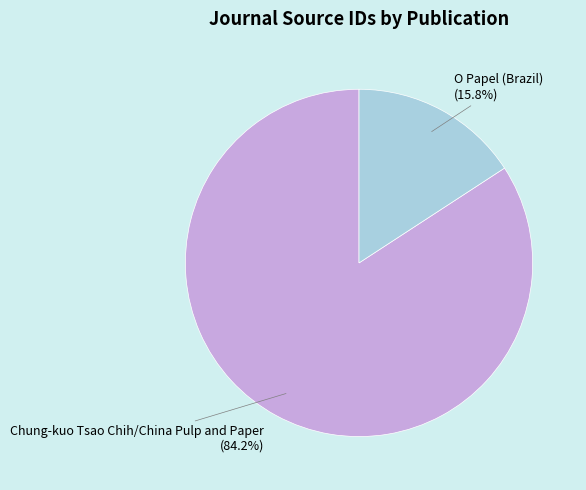

How much of the chart is everything except O Papel (Brazil)?

84.2%